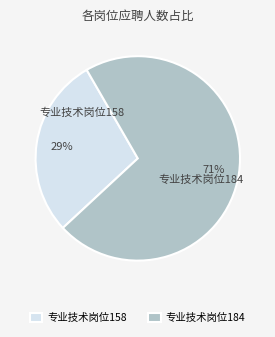

Is there a majority slice in this chart?

Yes